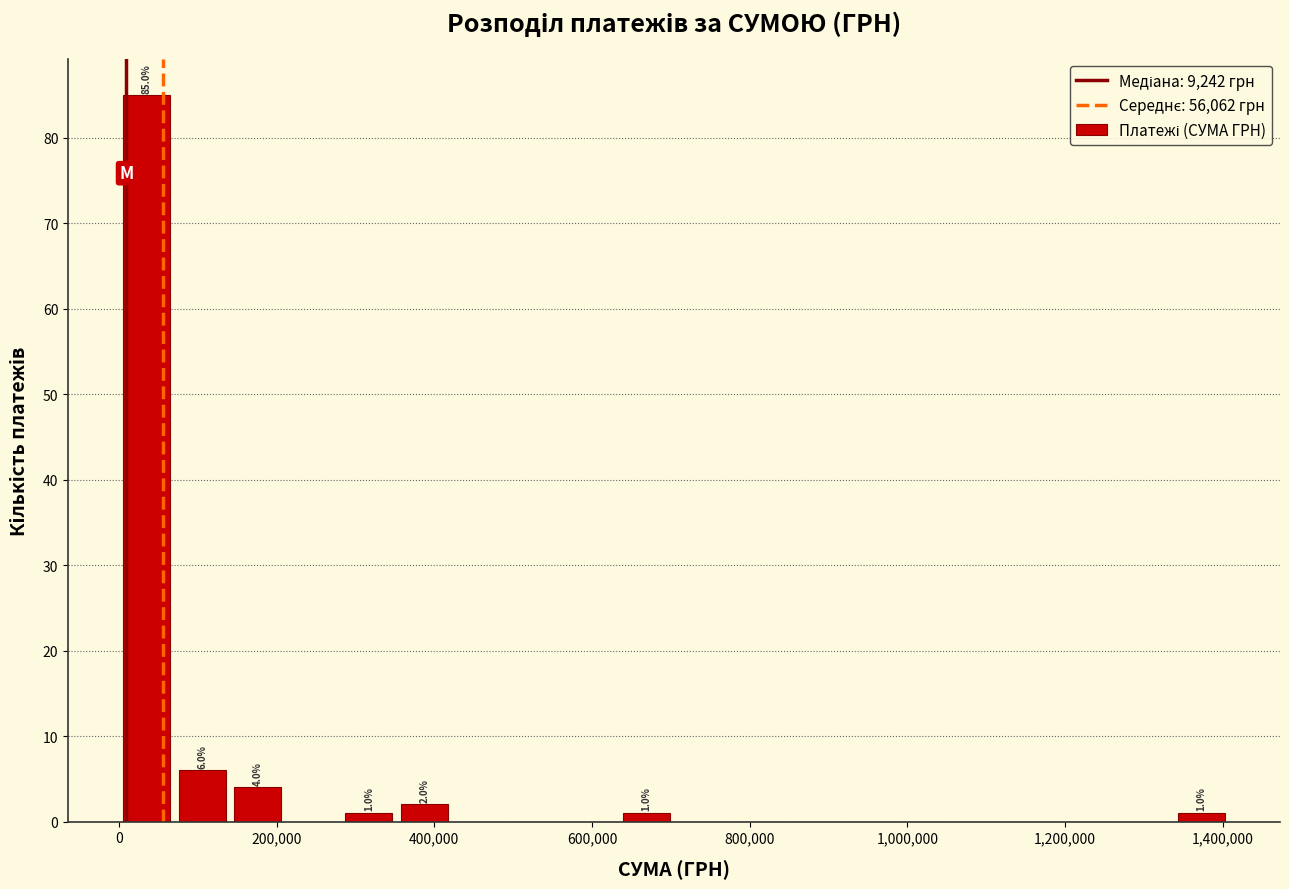

Read against the x-axis, roughly where is the centre of the tallest bar?

40000